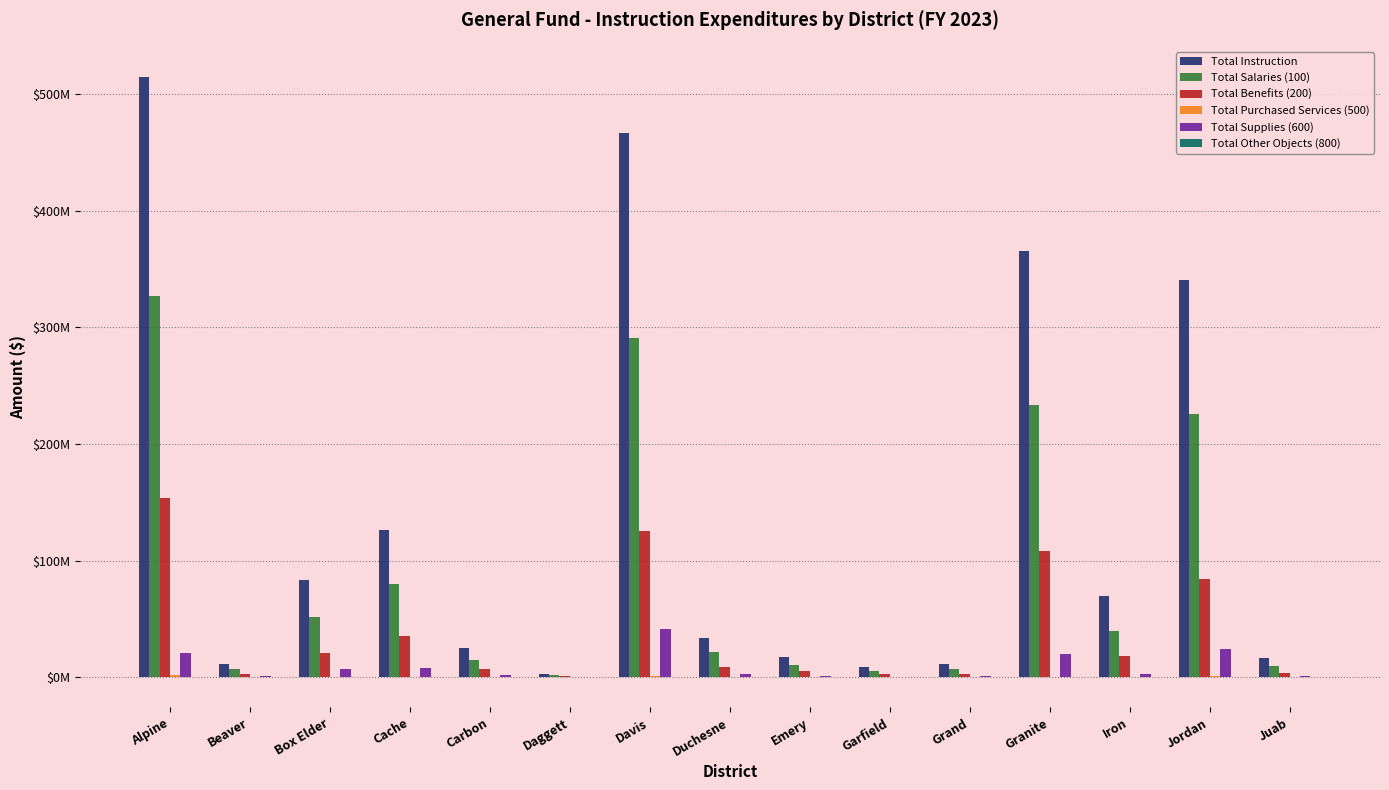

Is it true that Total Other Objects (800) equals 131113 at Cache?

True